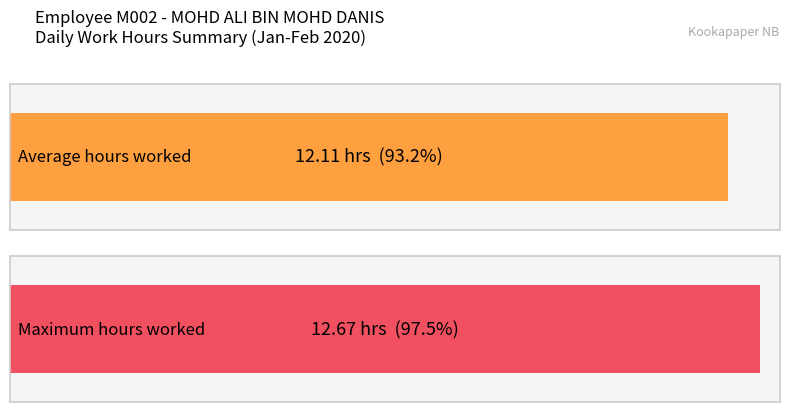

What is the greatest value displayed?

12.7